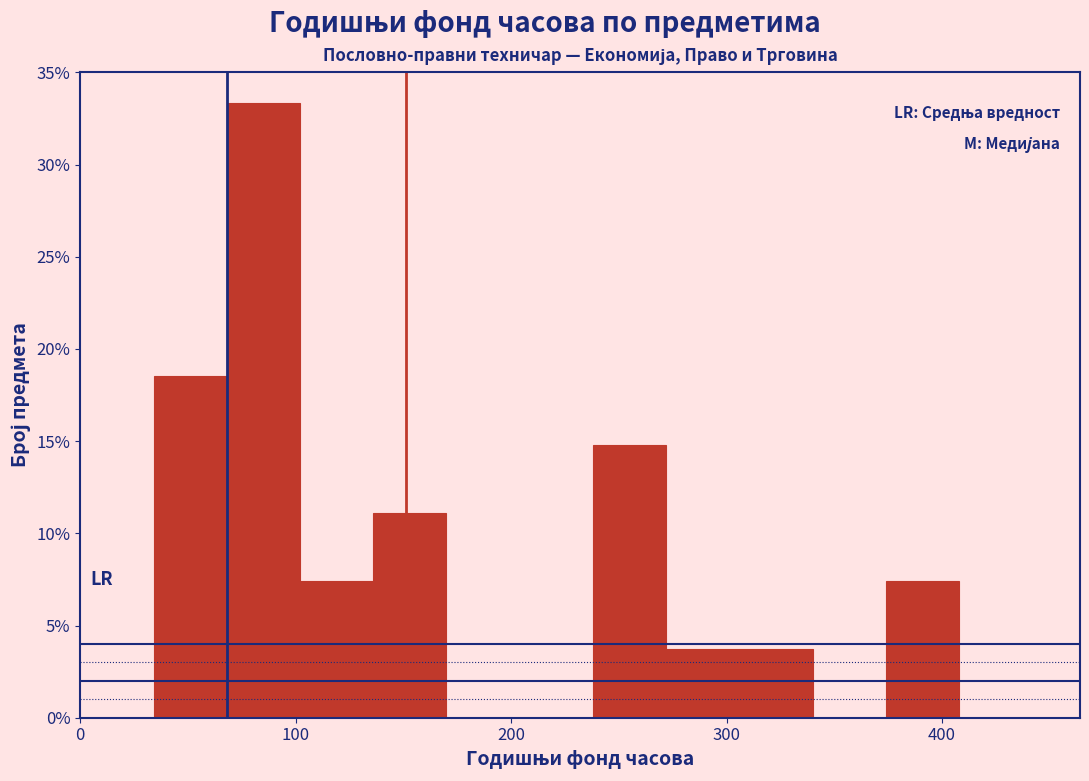

Around what value on the x-axis is the tallest bar? Give the approximate position of its centre, as read against the axis.

90